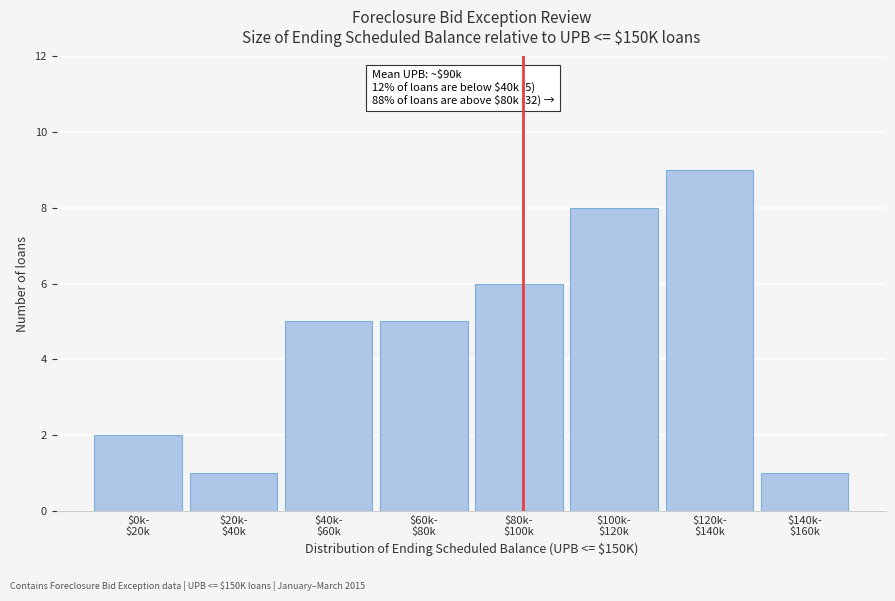

Reading left to right, transcribe all the data shown in this chart.

2	1	5	5	6	8	9	1